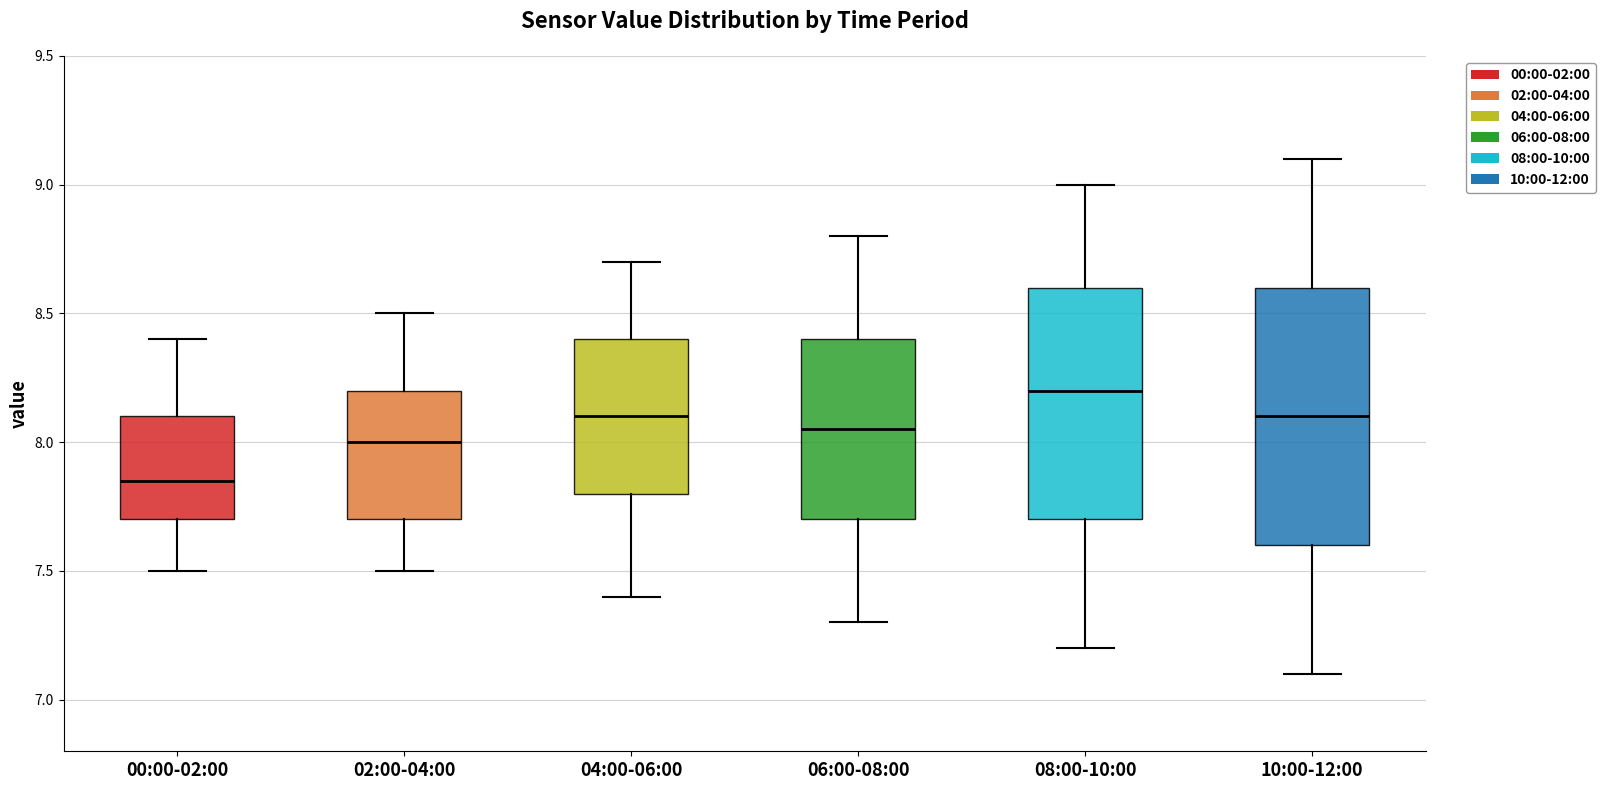

Reading left to right, read every box against the y-axis: the position of its median line, the range the box covers, and the ends of its whiskers. The values are not printed on the chart, so give them approximately, as read against the axis.

00:00-02:00: median 7.85, box 7.70 to 8.10, whiskers 7.50 to 8.40
02:00-04:00: median 8.00, box 7.70 to 8.20, whiskers 7.50 to 8.50
04:00-06:00: median 8.10, box 7.80 to 8.40, whiskers 7.40 to 8.70
06:00-08:00: median 8.05, box 7.70 to 8.40, whiskers 7.30 to 8.80
08:00-10:00: median 8.20, box 7.70 to 8.60, whiskers 7.20 to 9.00
10:00-12:00: median 8.10, box 7.60 to 8.60, whiskers 7.10 to 9.10